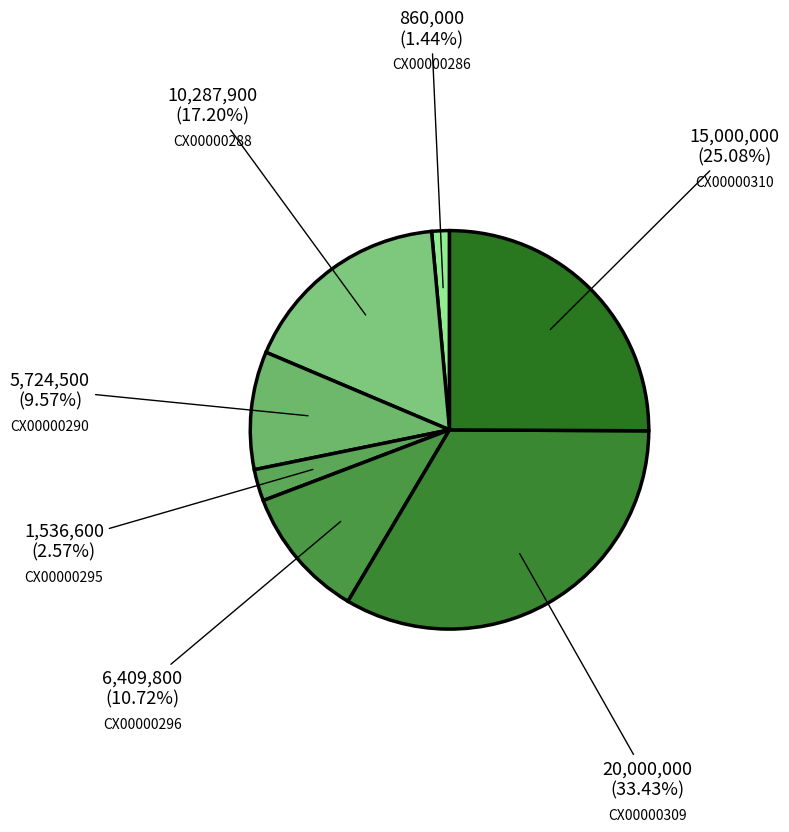

Which category has the biggest portion of the pie?

CX00000309